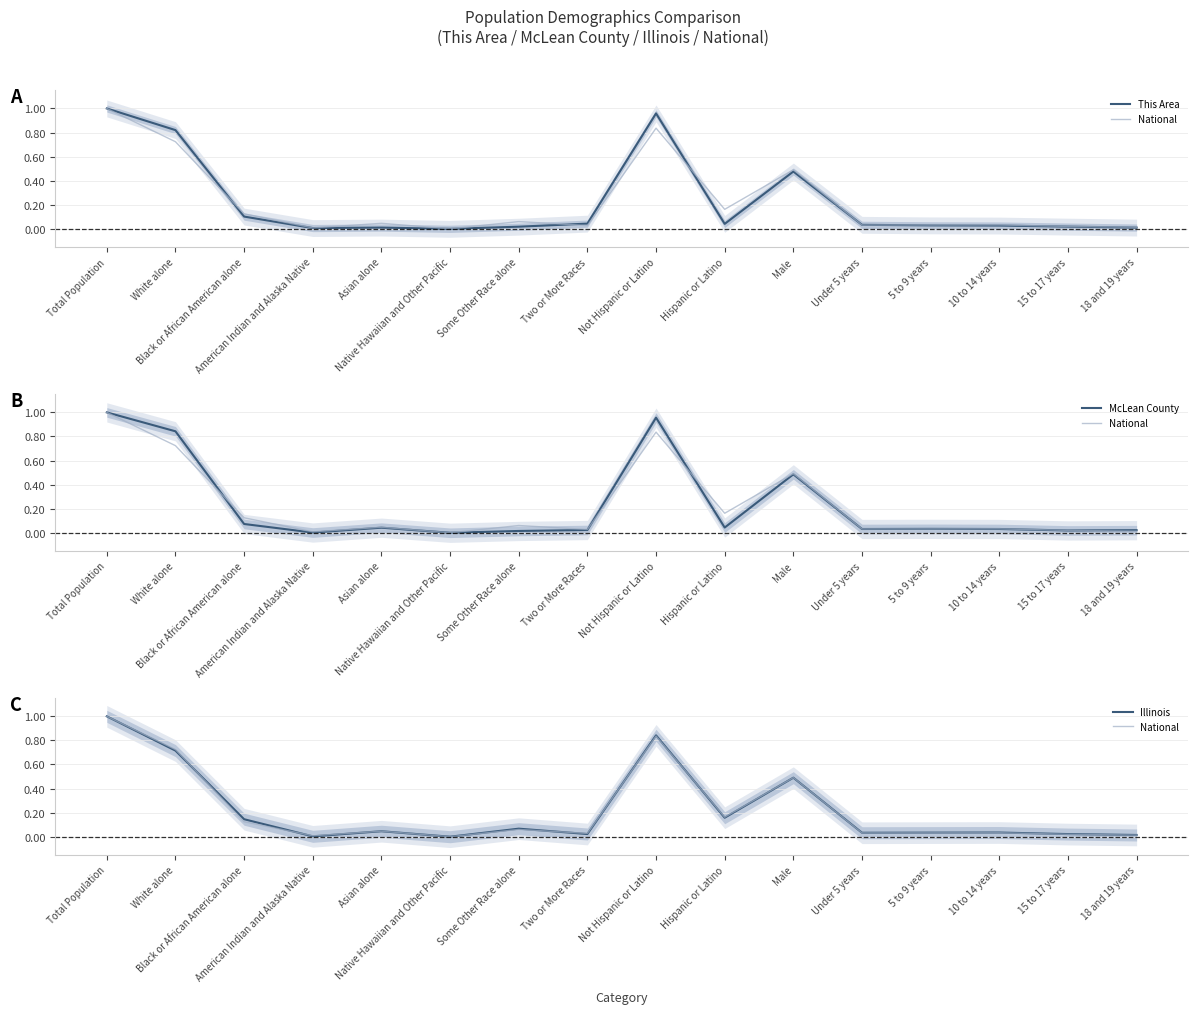

What is the label of the 11th point from the left?

Male